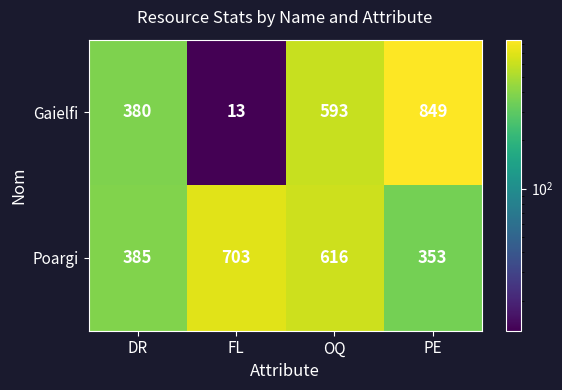

What is the difference between the highest and lowest values at OQ?

23